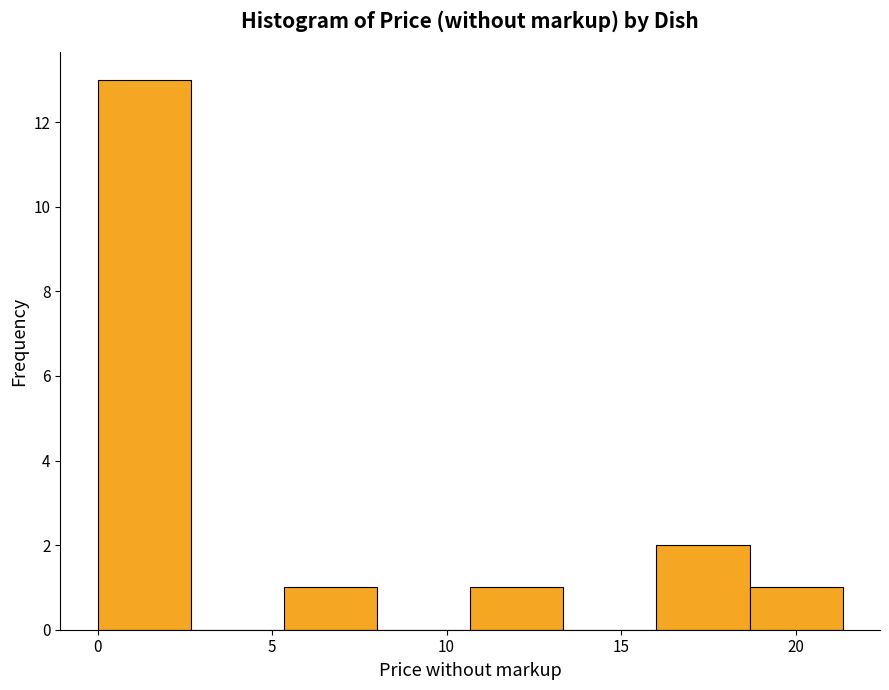

Reading left to right, transcribe this chart: for each bar, give the range it covers on the x-axis and its height. Neither the bar edges nor the heights are printed on the chart, so give them approximately, as read against the axes.

0.0 to 2.5: 13
2.5 to 5.5: 0
5.5 to 8.0: 1
8.0 to 10.5: 0
10.5 to 13.5: 1
13.5 to 16.0: 0
16.0 to 18.5: 2
18.5 to 21.5: 1